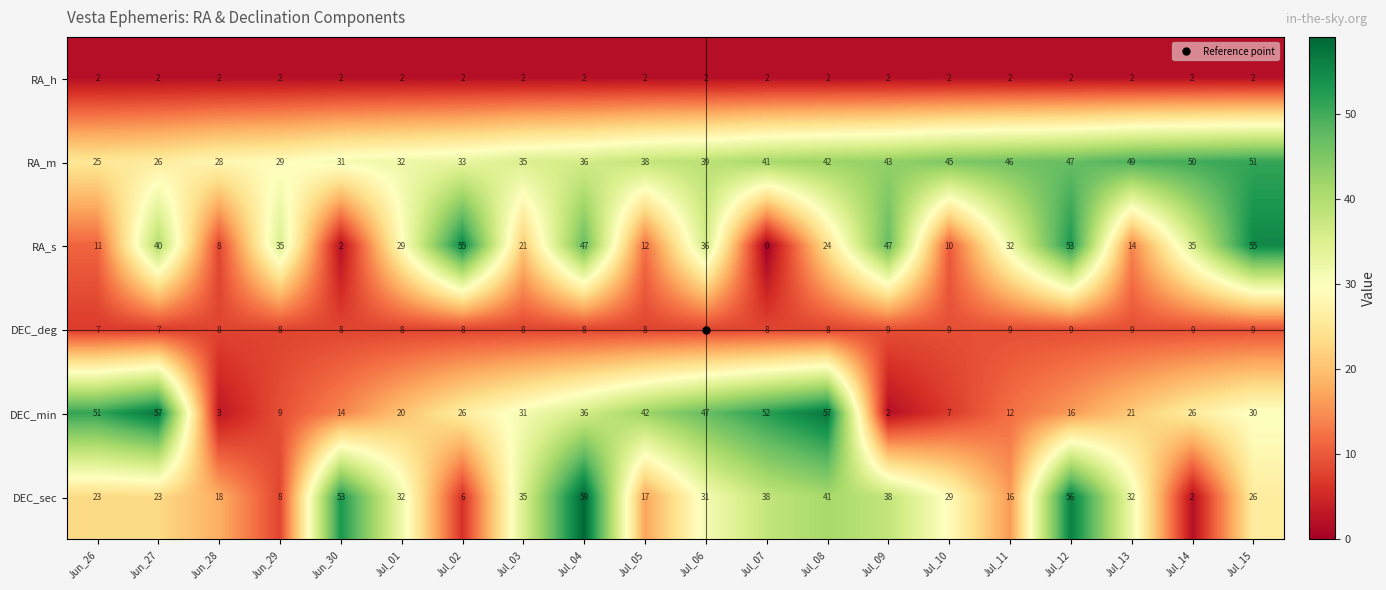

Is it true that RA_m equals 60 at Jul_04?

False